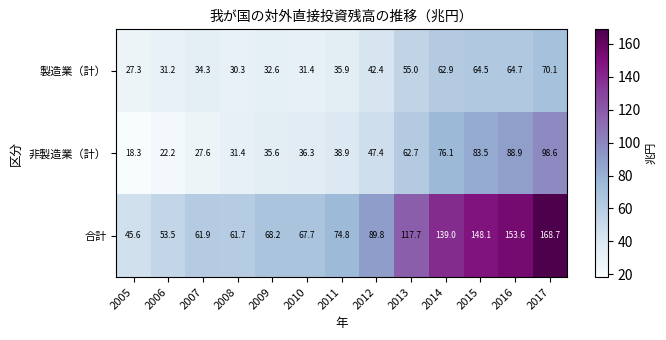

Which label corresponds to the largest value in the chart?

2017